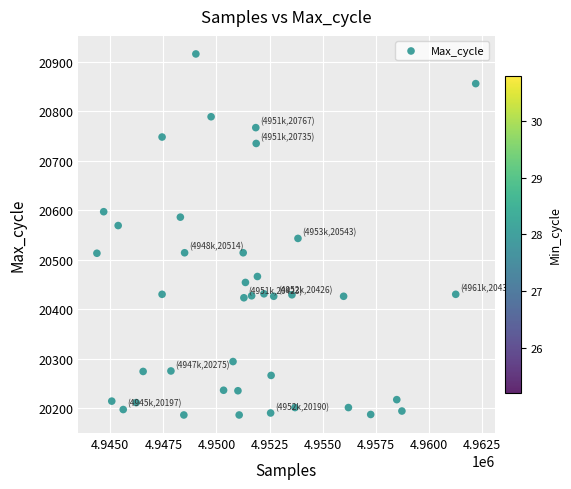

What is the range of X values (max minus min)?

17835